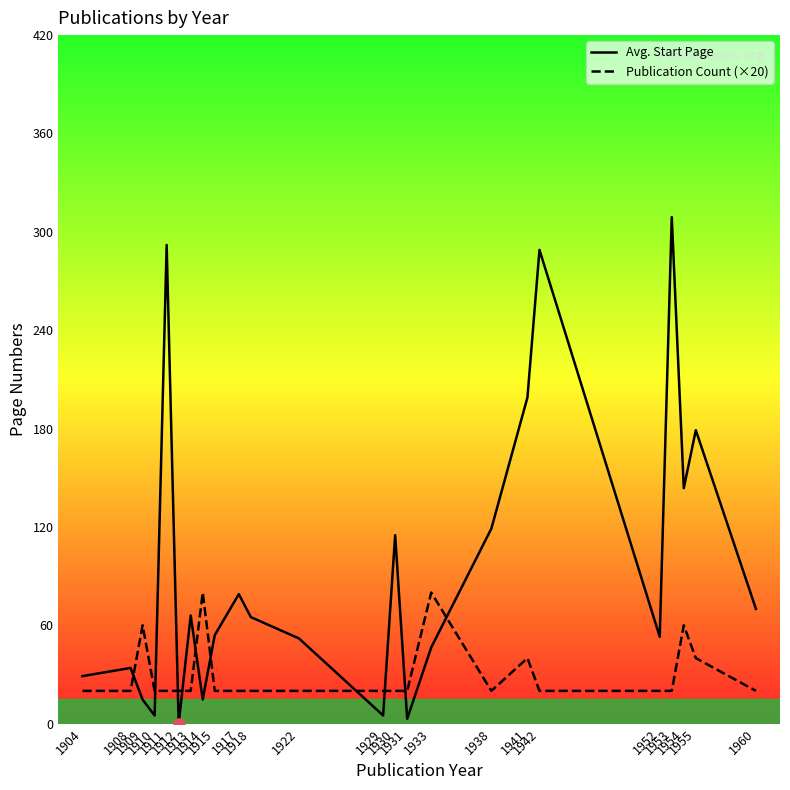

Which series has the widest spread of values?

Avg. Start Page